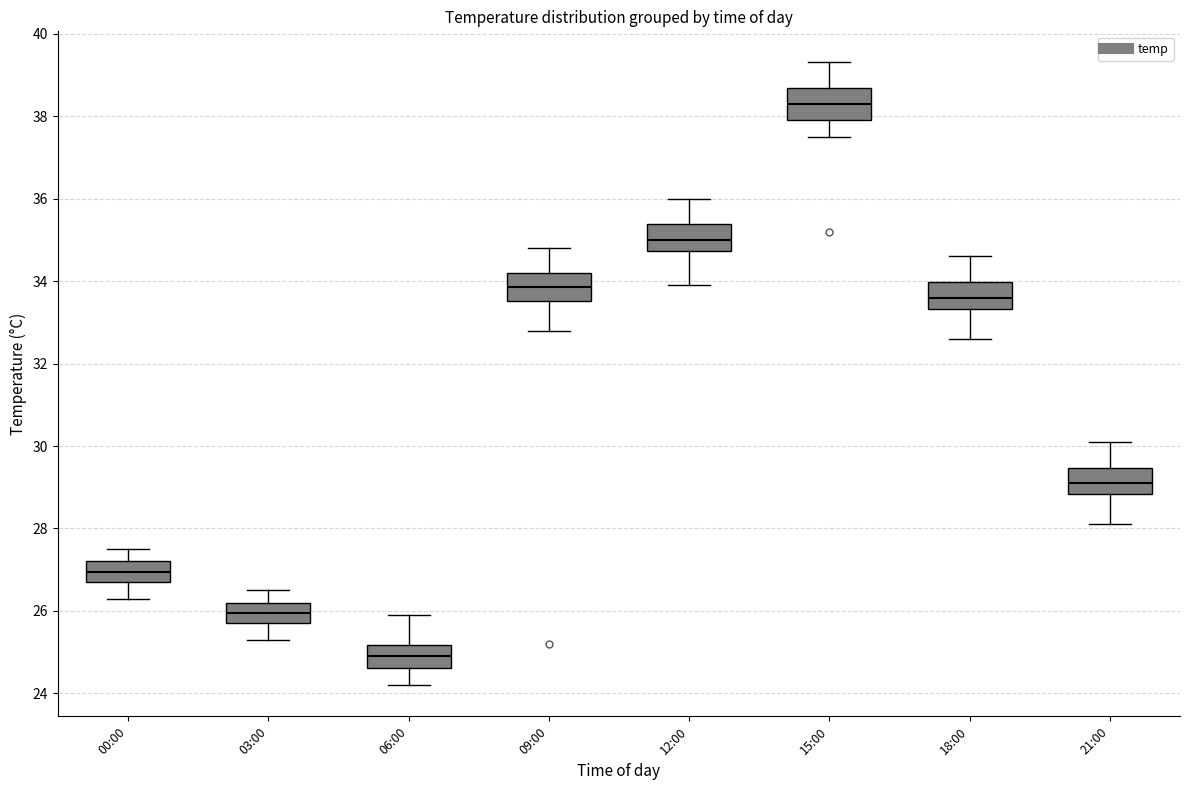

Reading left to right, transcribe this box plot: for each box, give where its median line is, the range the box spans, and where its two whiskers end, as read against the y-axis. The values are not printed on the chart, so give them approximately, as read against the axis.

00:00: median 27.0, box 26.8 to 27.2, whiskers 26.4 to 27.6
03:00: median 26.0, box 25.8 to 26.2, whiskers 25.4 to 26.6
06:00: median 25.0, box 24.6 to 25.2, whiskers 24.2 to 26.0
09:00: median 33.8, box 33.6 to 34.2, whiskers 32.8 to 34.8
12:00: median 35.0, box 34.8 to 35.4, whiskers 34.0 to 36.0
15:00: median 38.4, box 38.0 to 38.6, whiskers 37.6 to 39.4
18:00: median 33.6, box 33.4 to 34.0, whiskers 32.6 to 34.6
21:00: median 29.2, box 28.8 to 29.4, whiskers 28.2 to 30.2